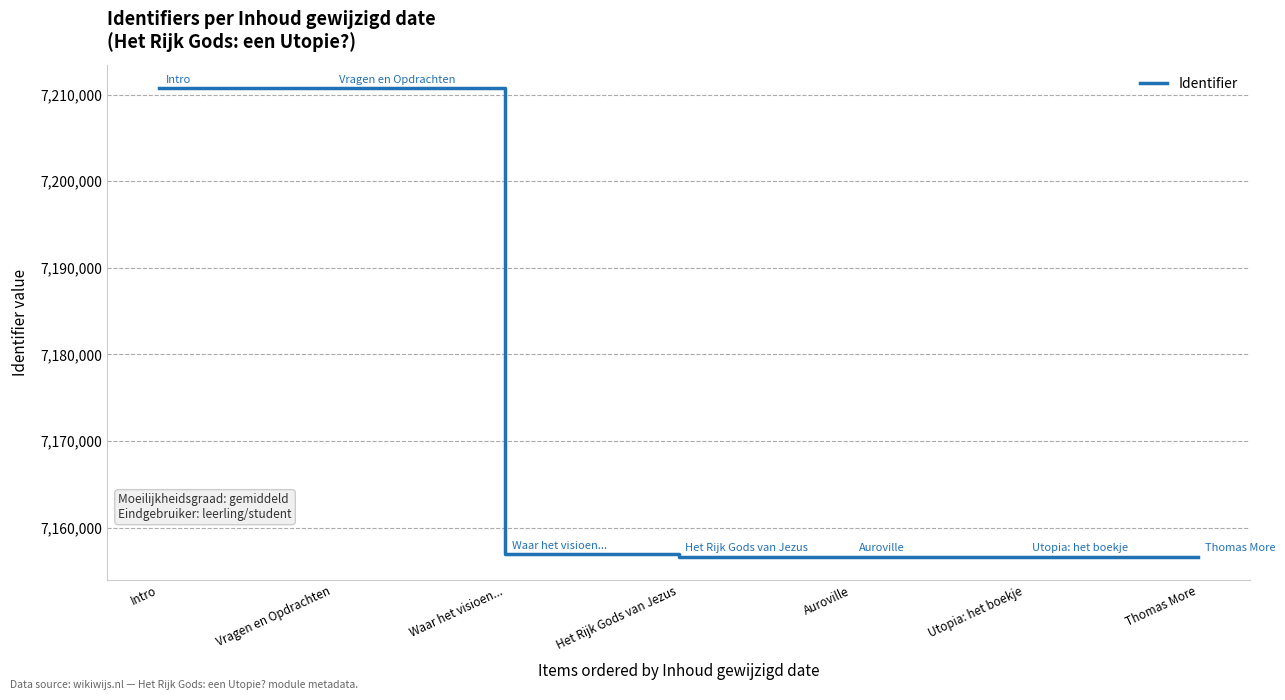

Approximately how many times larger is the value at Intro compared to Vragen en Opdrachten?

1.0